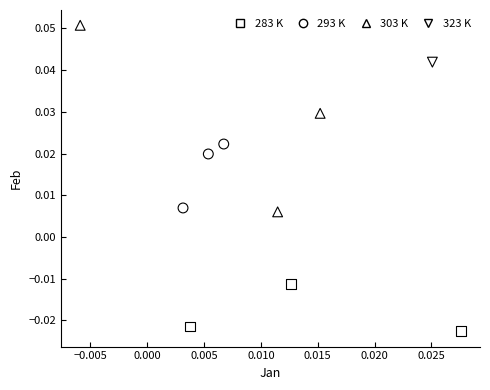

What are all the series names shown in the legend?

283 K, 293 K, 303 K, 323 K